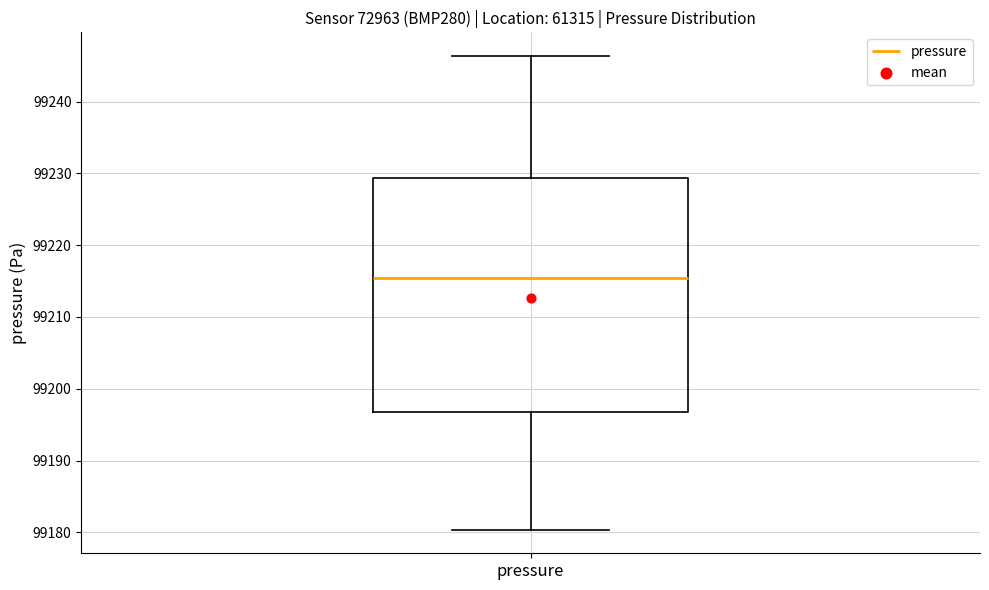

Read this box plot against the y-axis: the position of the median line, the range covered by the box, and the ends of both whiskers. The values are not printed on the chart, so give them approximately, as read against the axis.

median 99215, box 99197 to 99229, whiskers 99180 to 99246